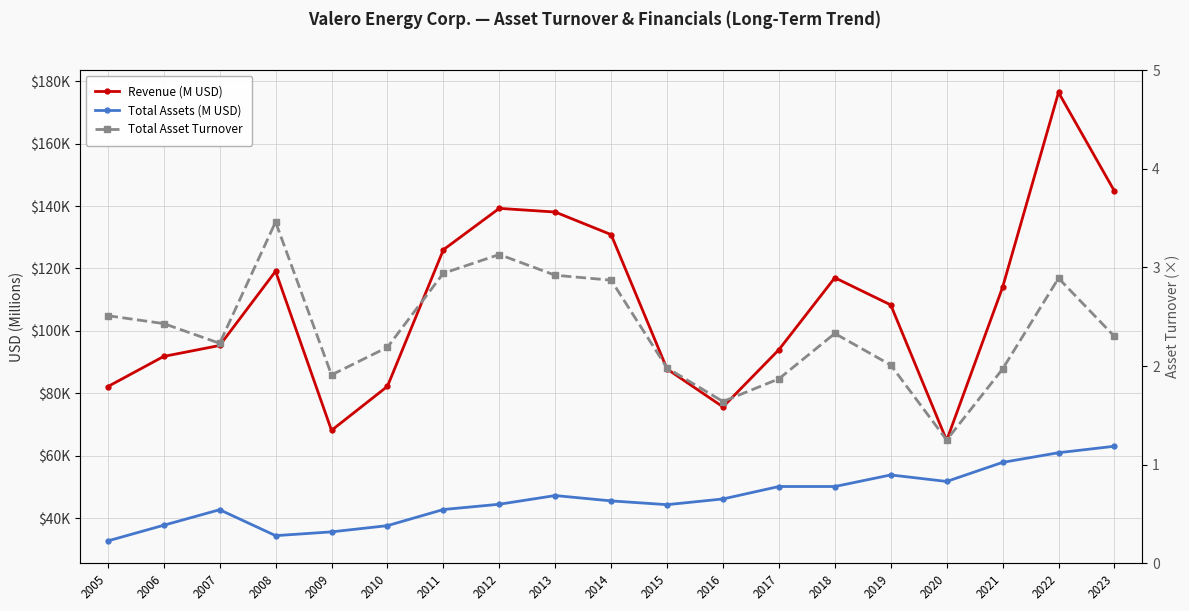

What is the minimum value for Total Asset Turnover?

1.2